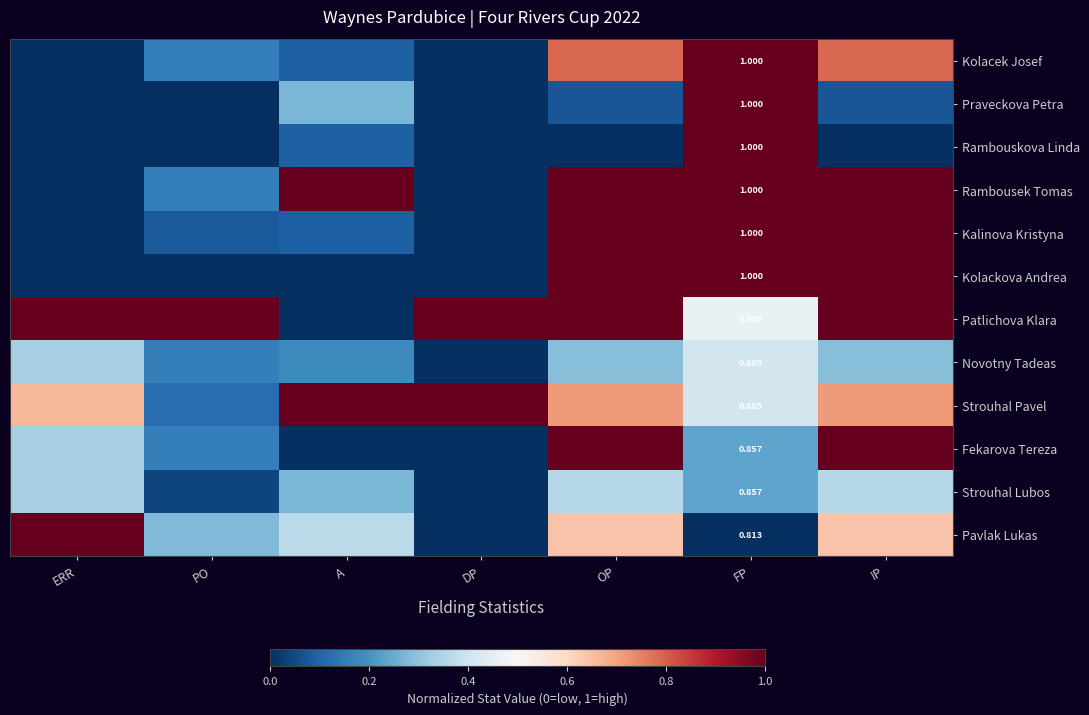

Count the Patlichova Klara values in the range 0 to 1.

7